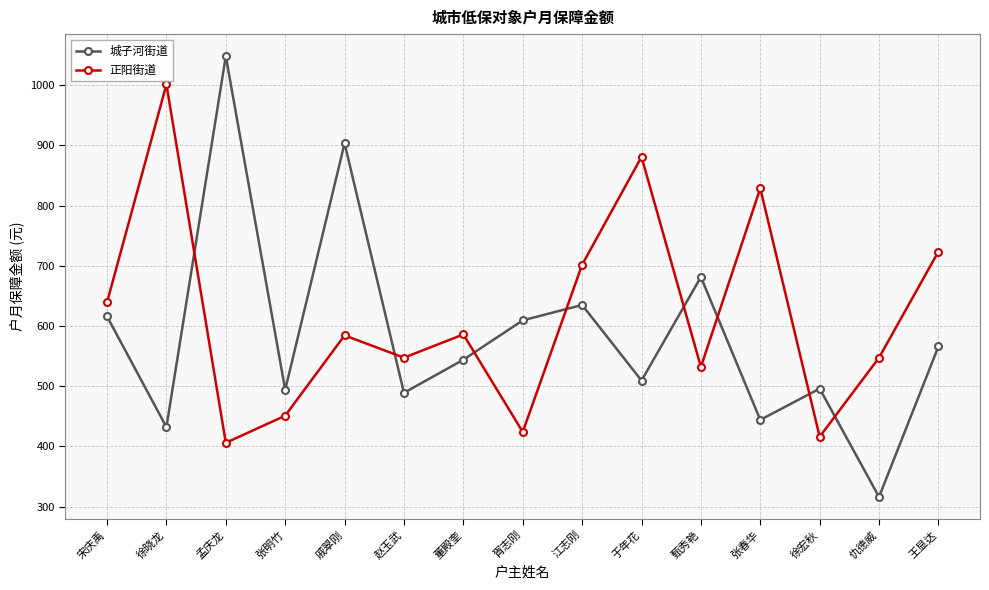

What is the total value across all series at 于年花?

1390.4